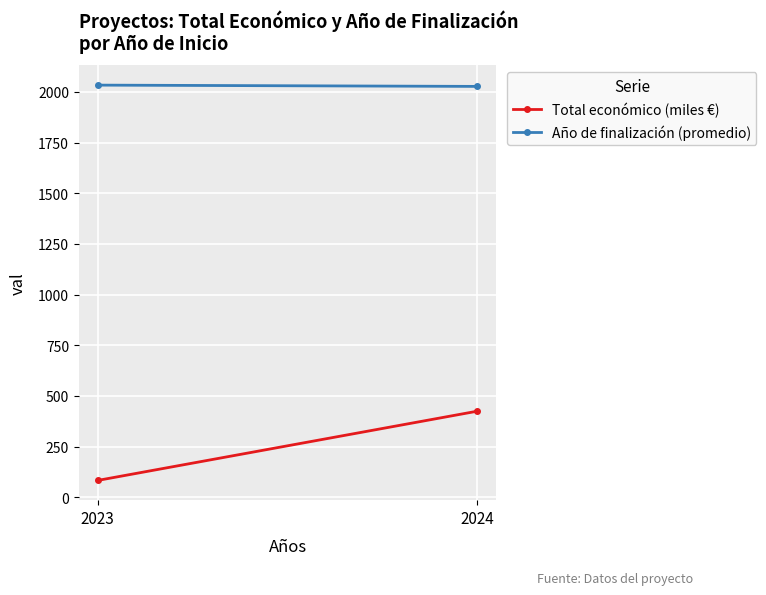

How many data points does each series have?

2